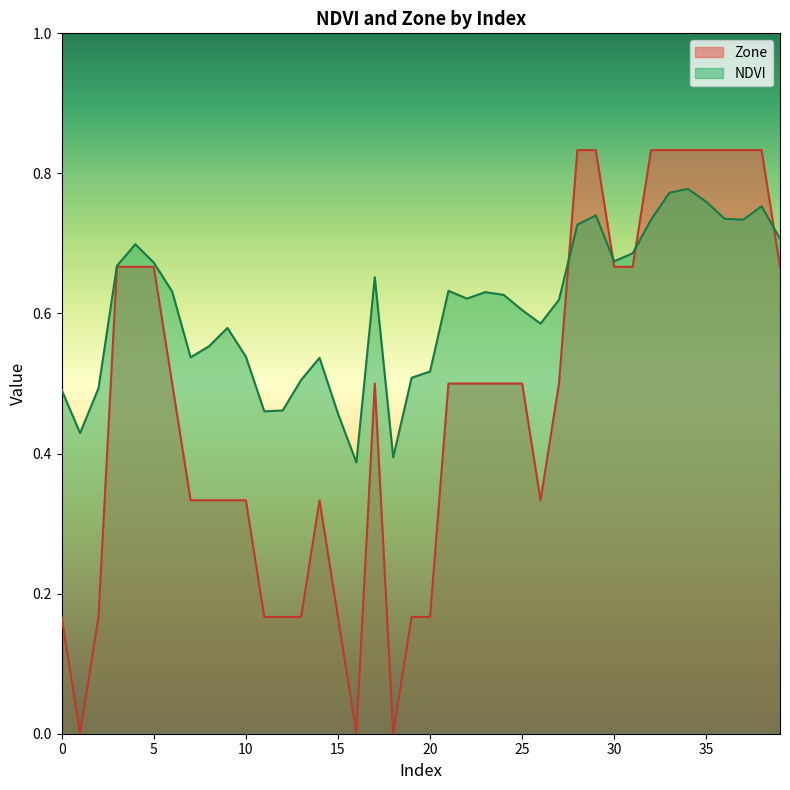

Read the NDVI value at 34.

0.8